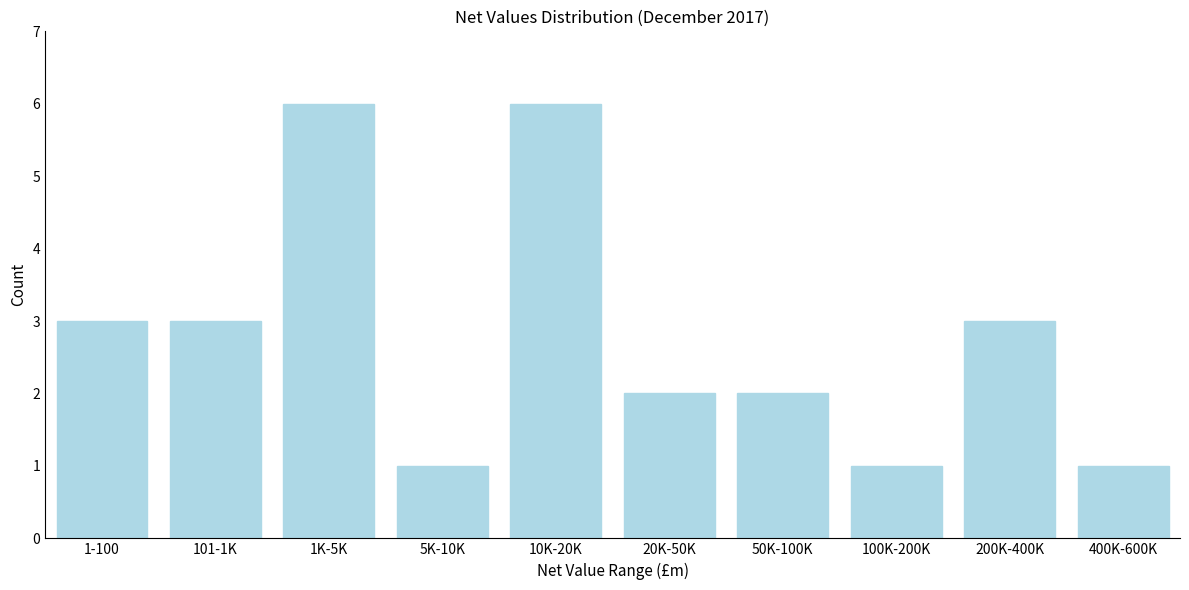

Reading left to right, extract all data points from this chart.

1-100=3	101-1K=3	1K-5K=6	5K-10K=1	10K-20K=6	20K-50K=2	50K-100K=2	100K-200K=1	200K-400K=3	400K-600K=1